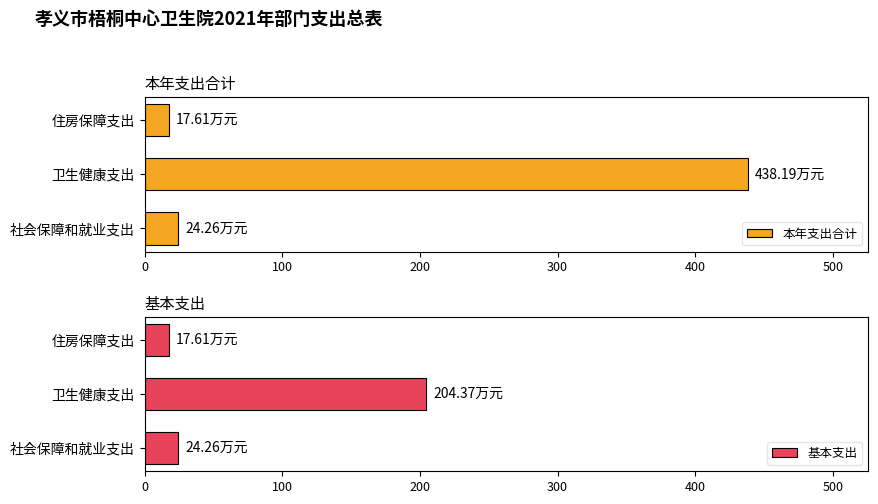

How many data points in 本年支出合计 are less than 24?

1